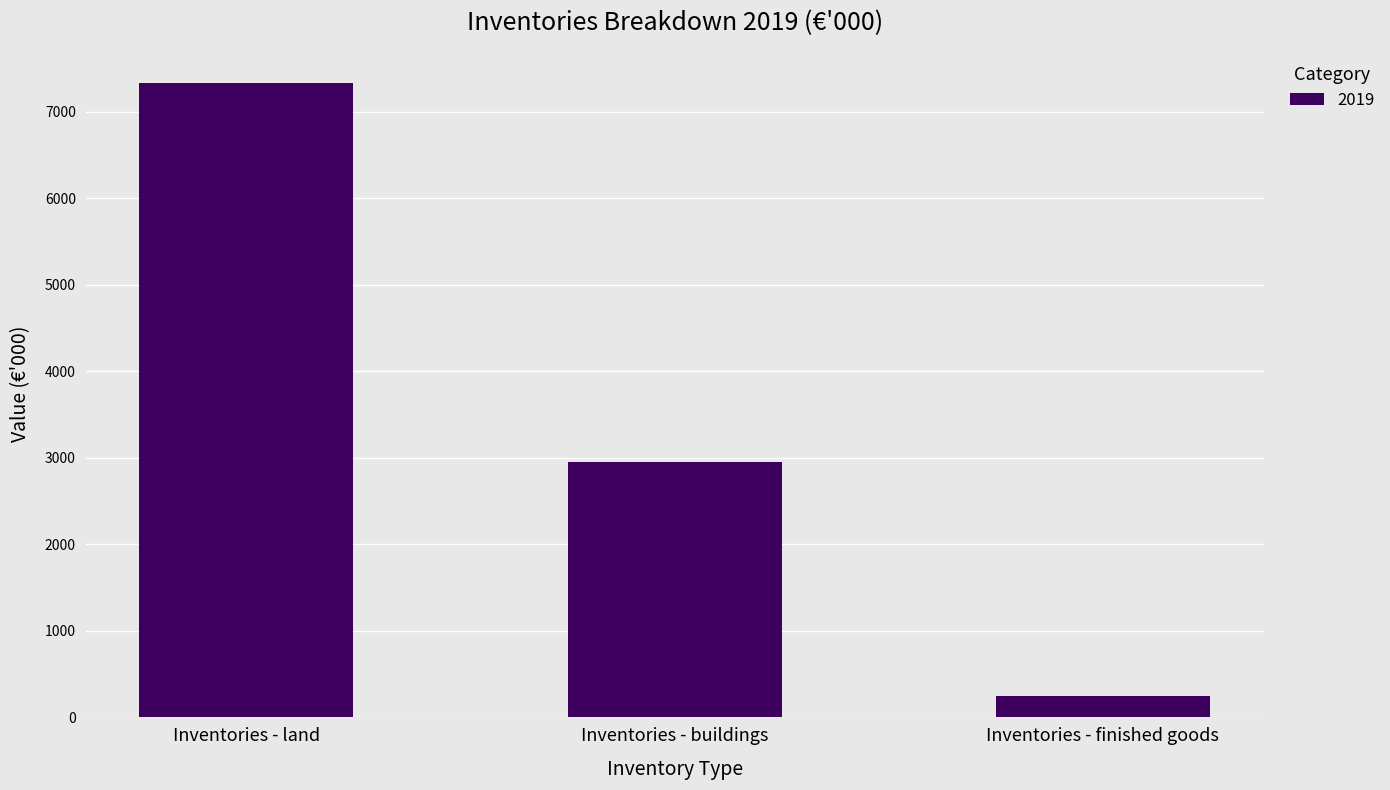

How many distinct data groups are displayed?

1